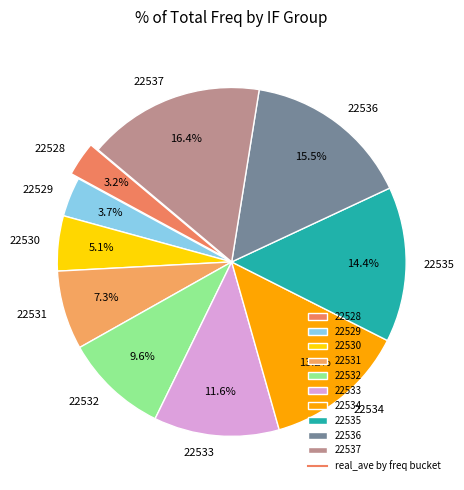

What is the ratio of the value at 22533 to the value at 22537?

0.7